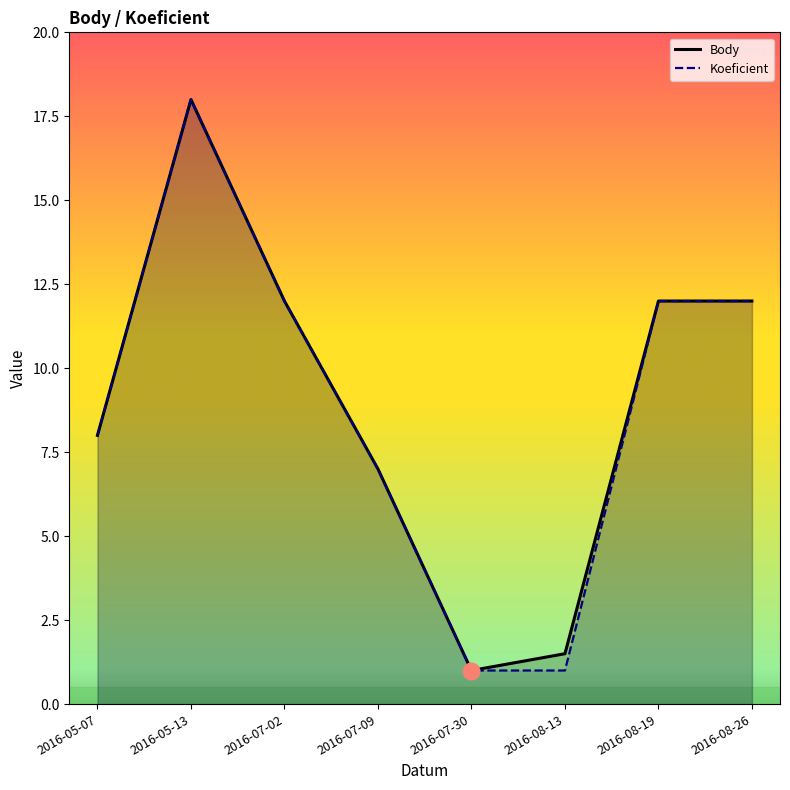

What is the total value across all series at 2016-07-09?

14.0